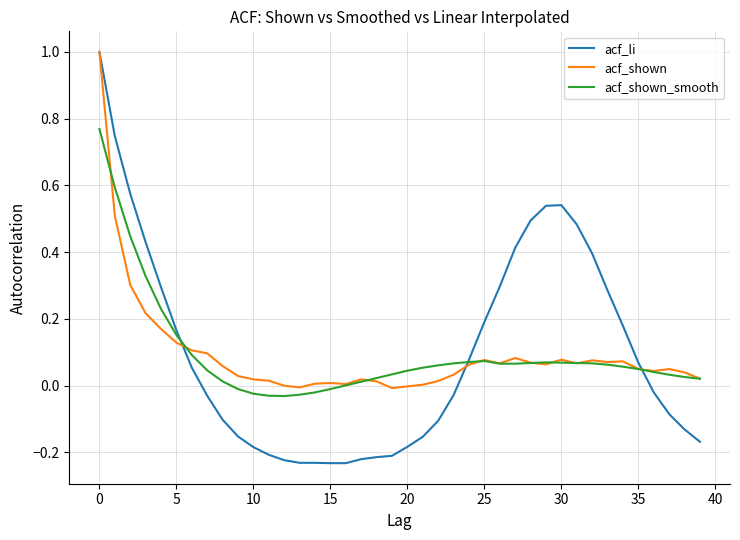

What is the greatest value displayed?

1.0